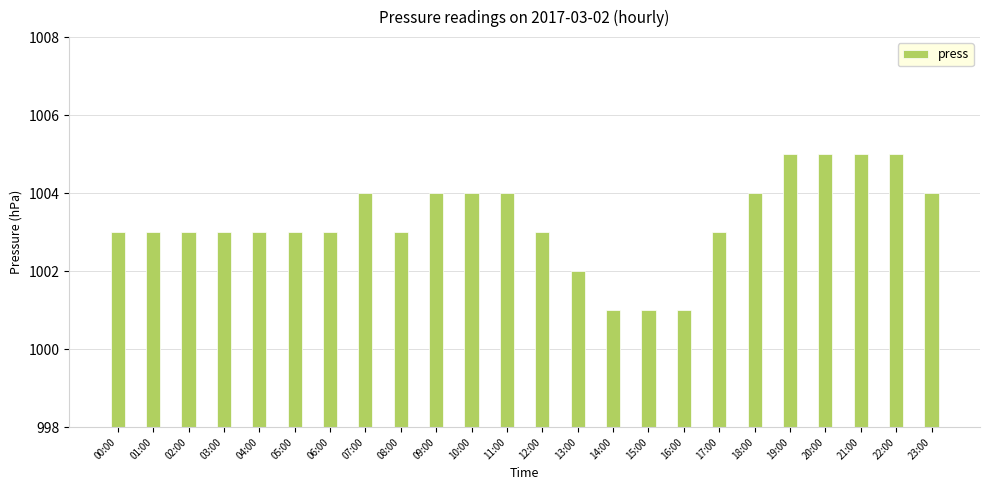

Reading left to right, list all the values displayed in this chart.

00:00=1003	01:00=1003	02:00=1003	03:00=1003	04:00=1003	05:00=1003	06:00=1003	07:00=1004	08:00=1003	09:00=1004	10:00=1004	11:00=1004	12:00=1003	13:00=1002	14:00=1001	15:00=1001	16:00=1001	17:00=1003	18:00=1004	19:00=1005	20:00=1005	21:00=1005	22:00=1005	23:00=1004